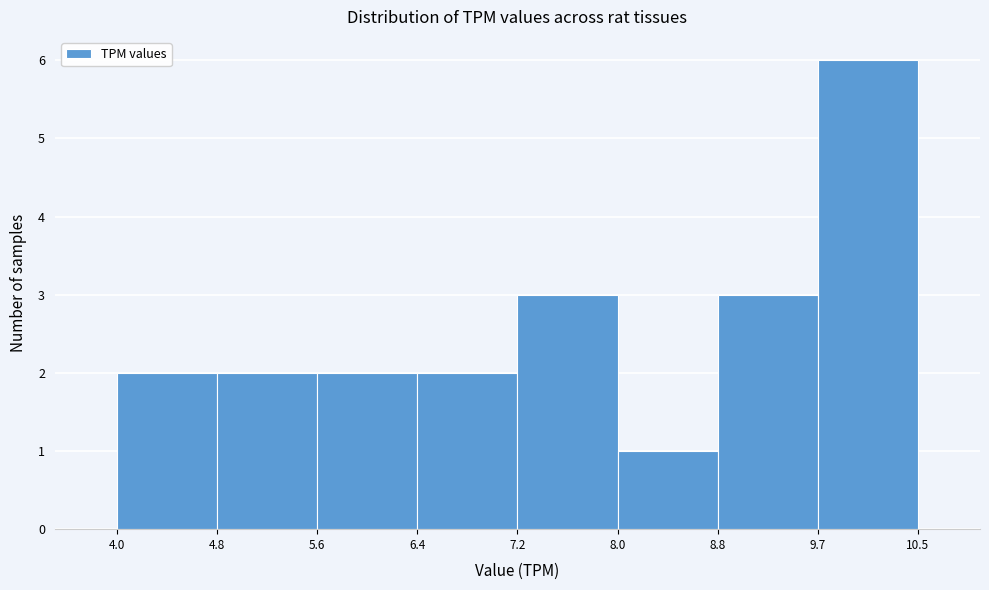

Reading left to right, list every bar in this chart as the range it spans on the x-axis followed by its height. The values are not printed on the chart, so give them approximately, as read against the axis.

4.0 to 4.8: 2
4.8 to 5.6: 2
5.6 to 6.4: 2
6.4 to 7.2: 2
7.2 to 8.0: 3
8.0 to 8.8: 1
8.8 to 9.7: 3
9.7 to 10.5: 6